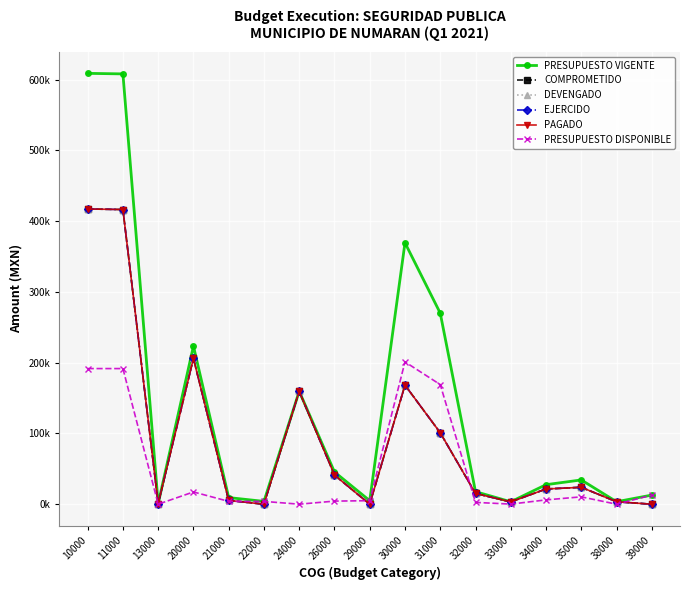

Does the chart have visible grid lines?

Yes